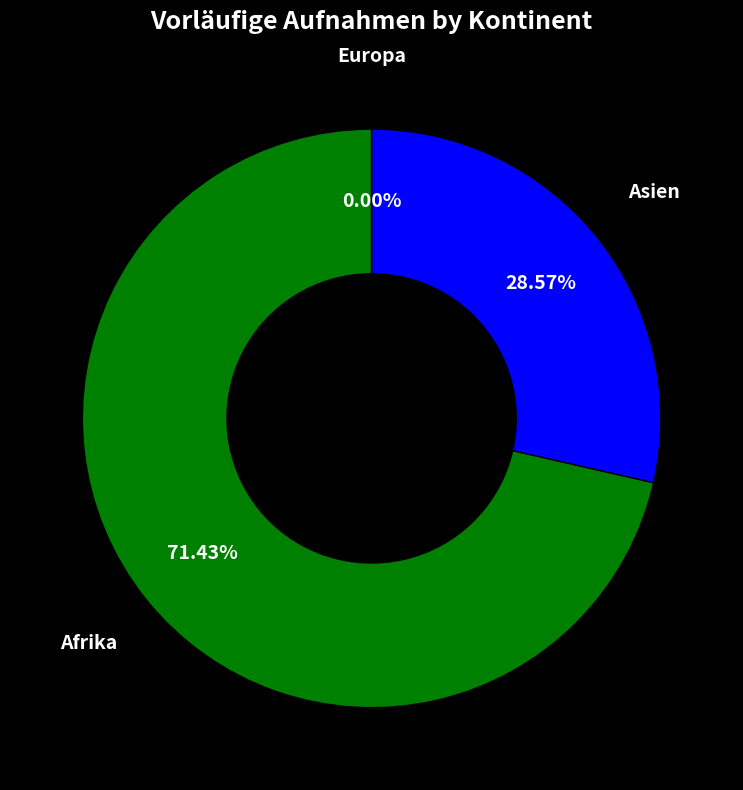

What is the largest slice in the pie chart?

Afrika